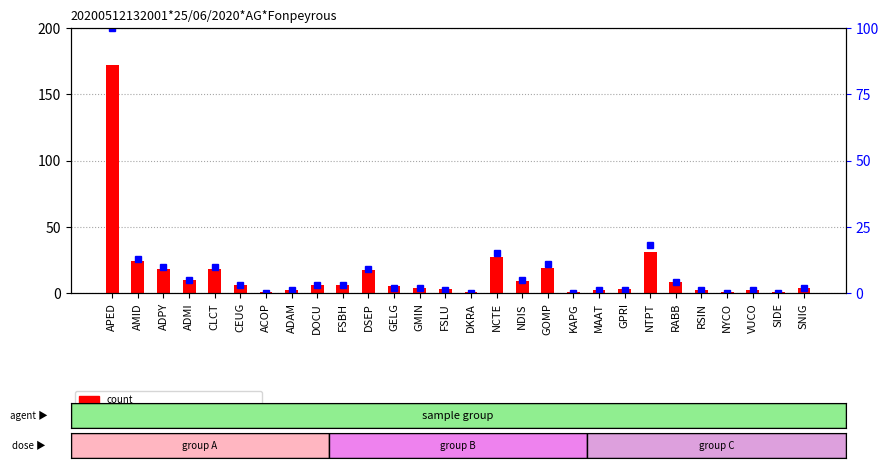

How many groups of bars are there?

28